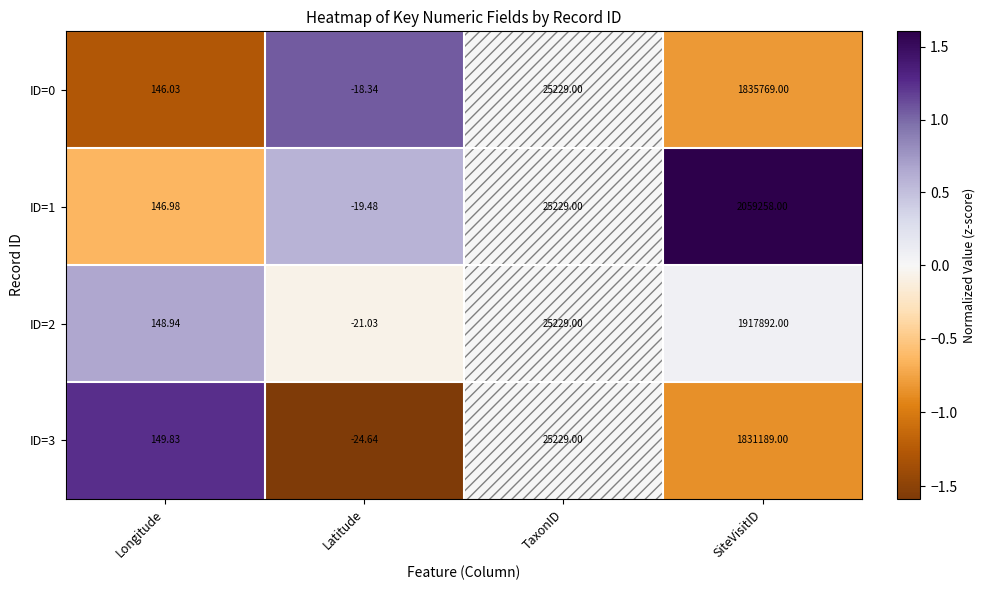

Rank the categories by ID=1 value from highest to lowest.

SiteVisitID, TaxonID, Longitude, Latitude